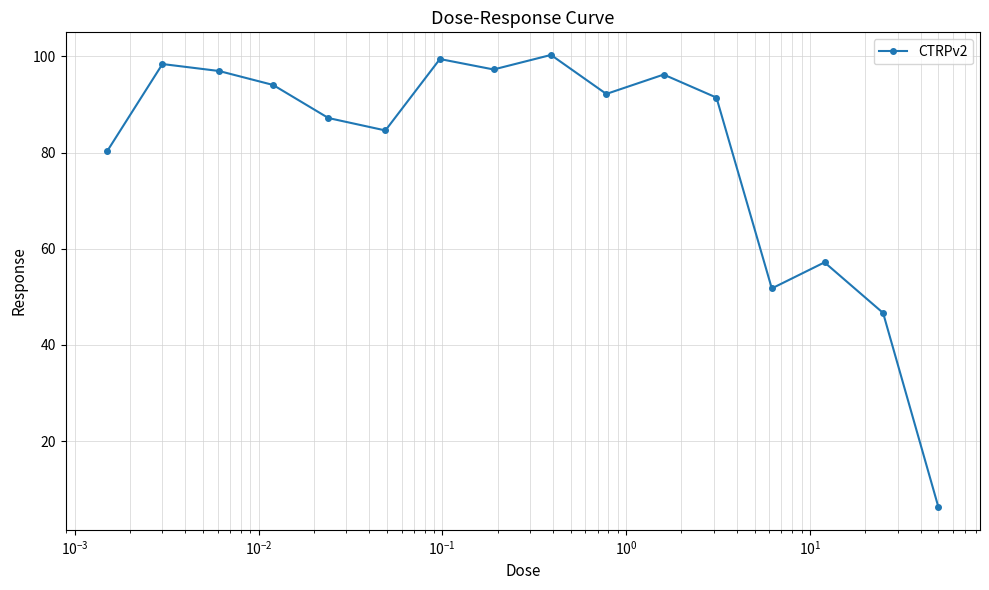

What is the value of the 11th point from the left?

96.2